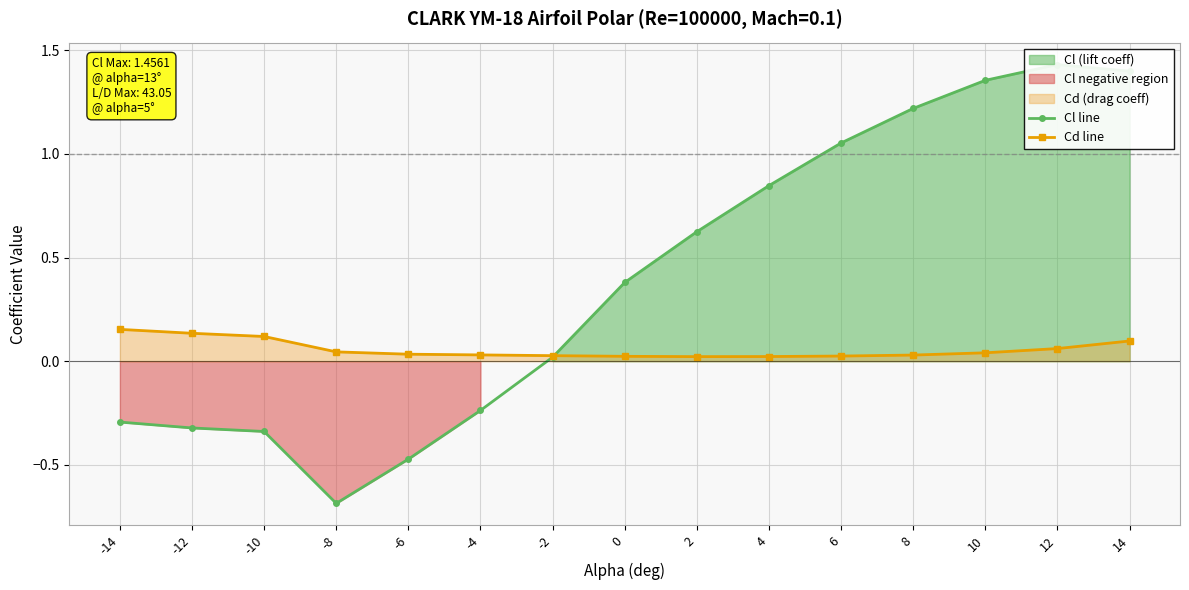

The Cl line series shows 0.0 at -2. True or false?

True